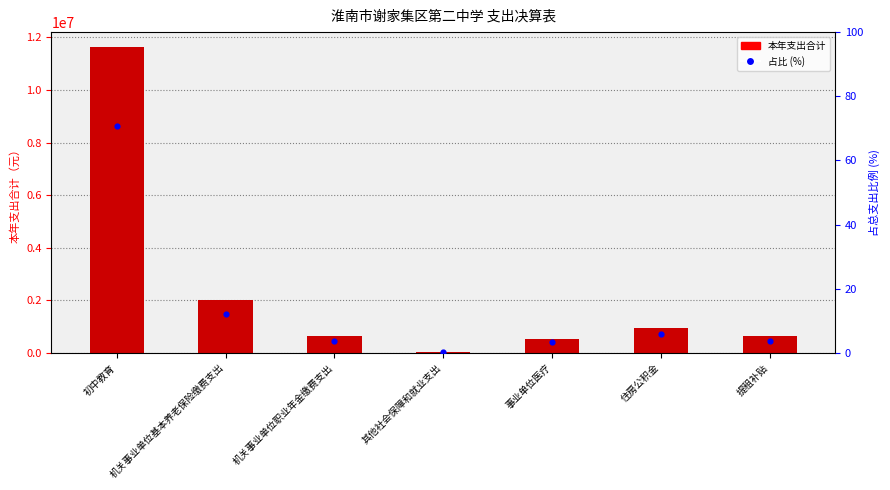

At which category is the sum across all series the highest?

初中教育